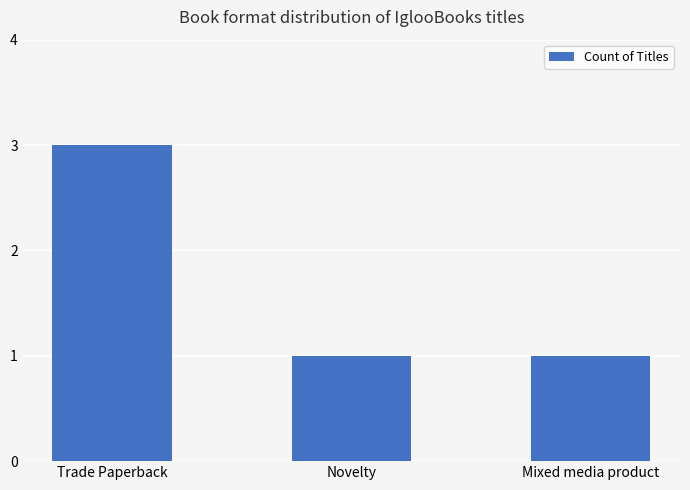

What is the ratio of the value at Trade Paperback to the value at Novelty?

3.0